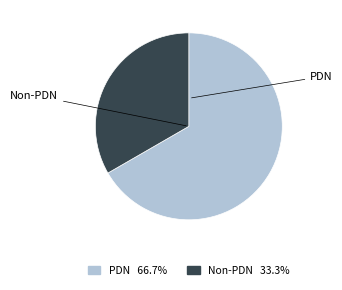

Is the sum of Non-PDN 33.3% and PDN 66.7% greater than half?

Yes